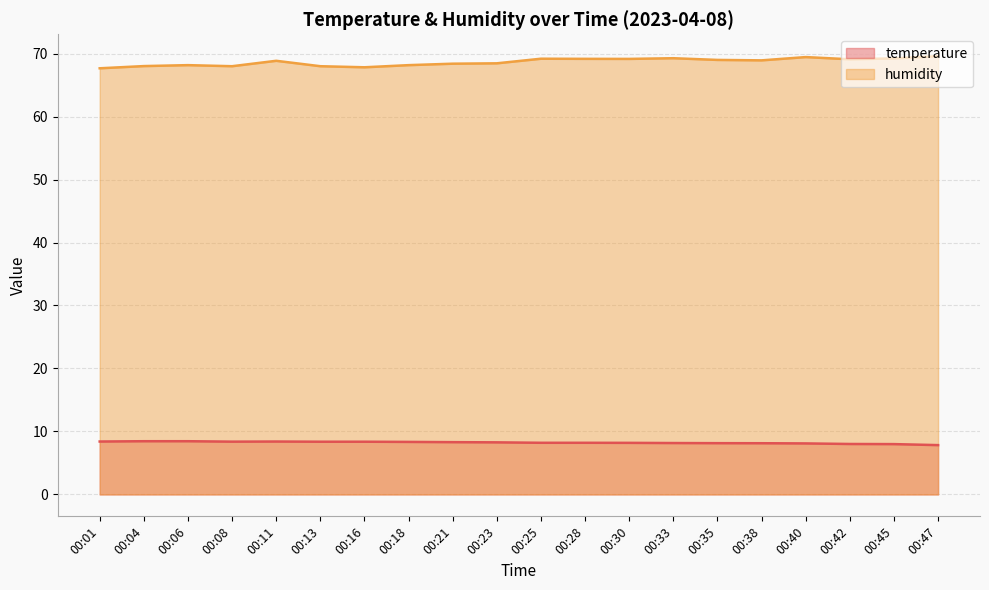

True or false: humidity and temperature cross at least once.

False